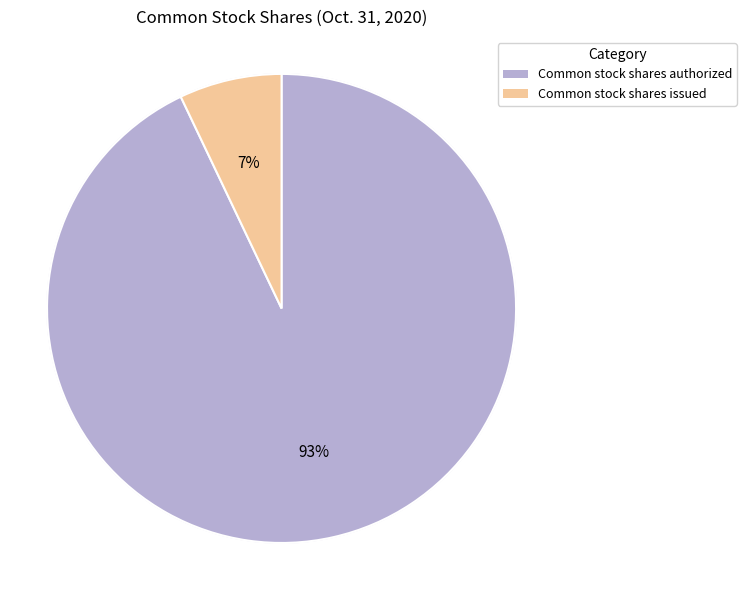

What is the majority slice?

Common stock shares authorized